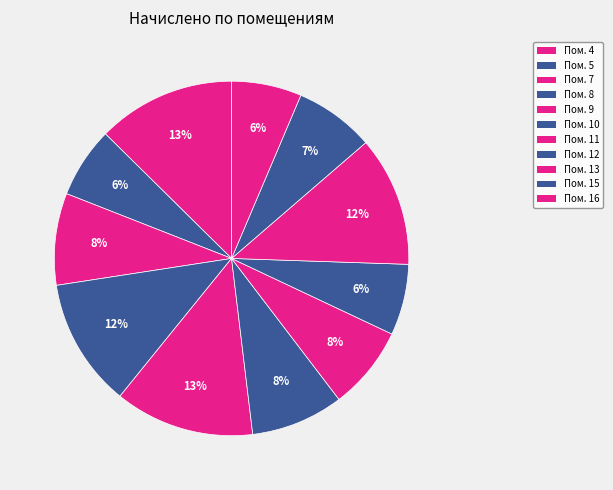

Count the number of slices in the pie.

11